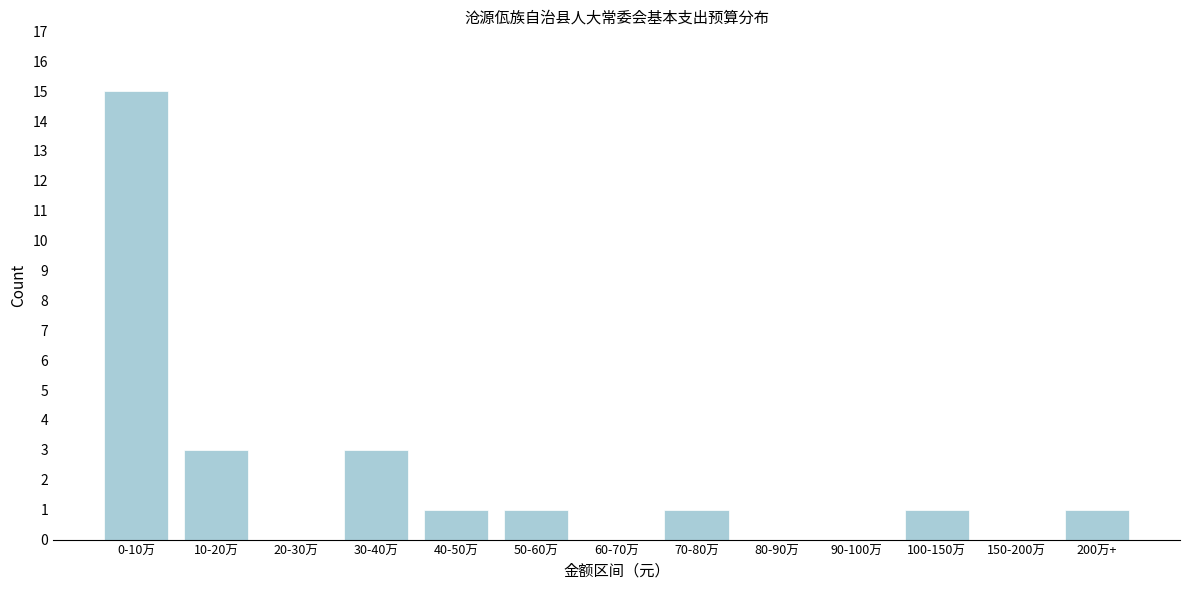

Reading left to right, list all the values displayed in this chart.

0-10万=15	10-20万=3	20-30万=0	30-40万=3	40-50万=1	50-60万=1	60-70万=0	70-80万=1	80-90万=0	90-100万=0	100-150万=1	150-200万=0	200万+=1